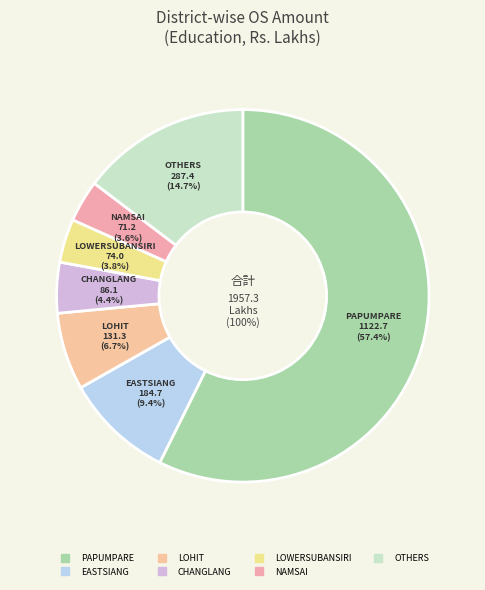

True or false: TAWANG accounts for 11% of the total.

False